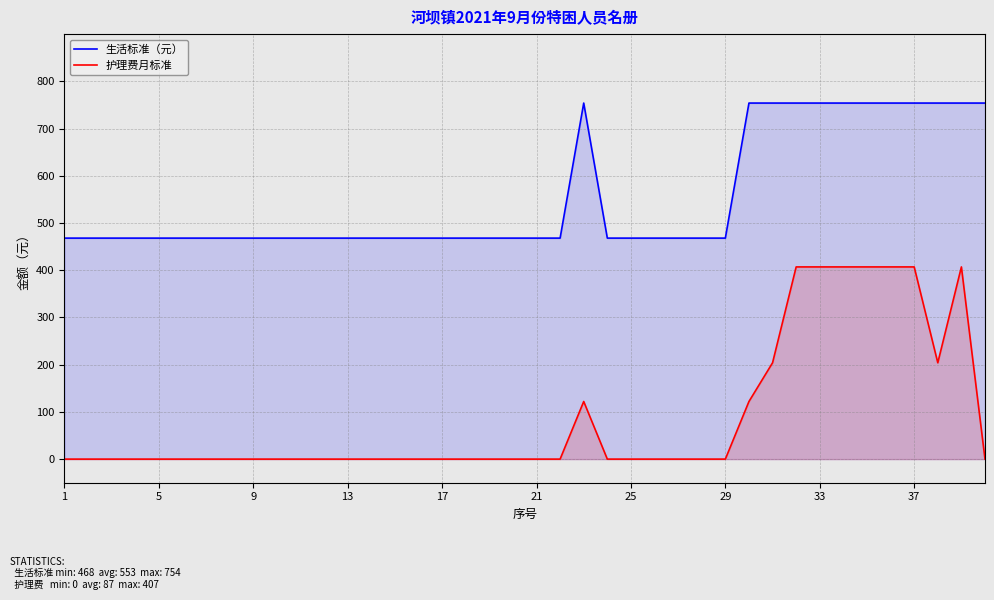

Reading right to left, list all the values displayed in this chart.

生活标准（元）: 754	754	754	754	754	754	754	754	754	754	754	468	468	468	468	468	468	754	468	468	468	468	468	468	468	468	468	468	468	468	468	468	468	468	468	468	468	468	468	468
护理费月标准: 0	407	204	407	407	407	407	407	407	204	122	0	0	0	0	0	0	122	0	0	0	0	0	0	0	0	0	0	0	0	0	0	0	0	0	0	0	0	0	0